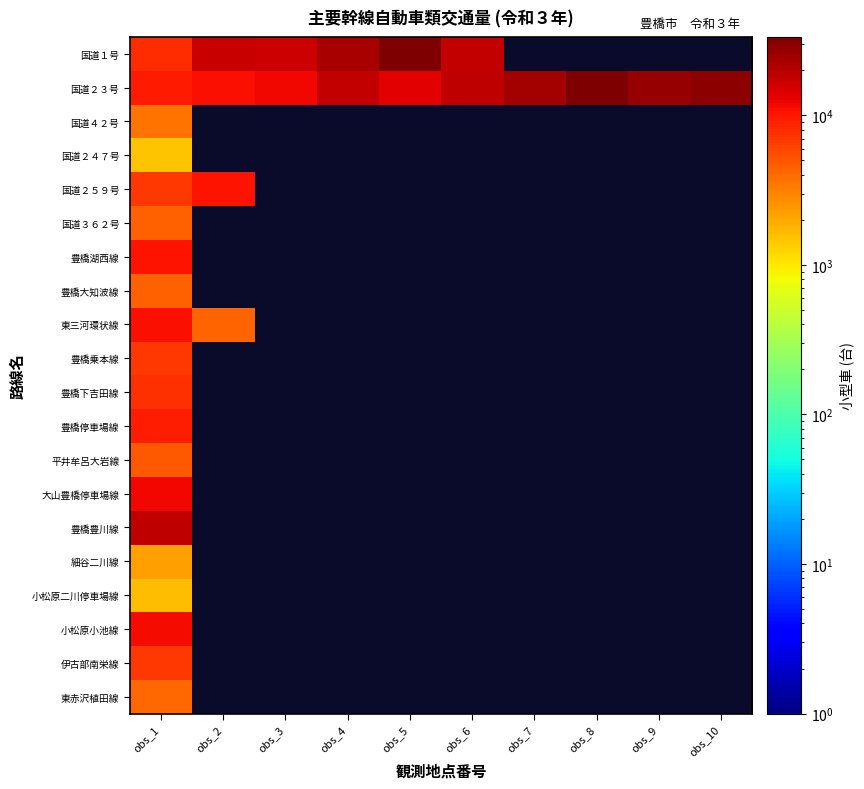

Is the value of 豊橋下吉田線 at obs_9 greater than the value of 小松原小池線 at obs_4?

No